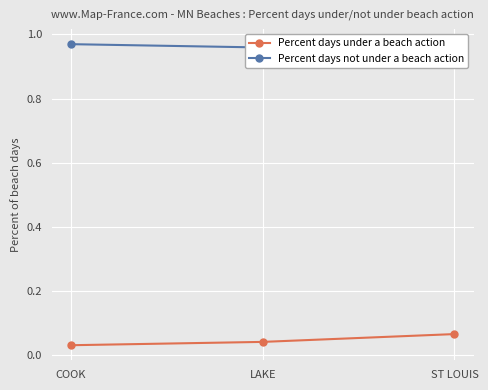

What is the total value across all series at LAKE?

1.0